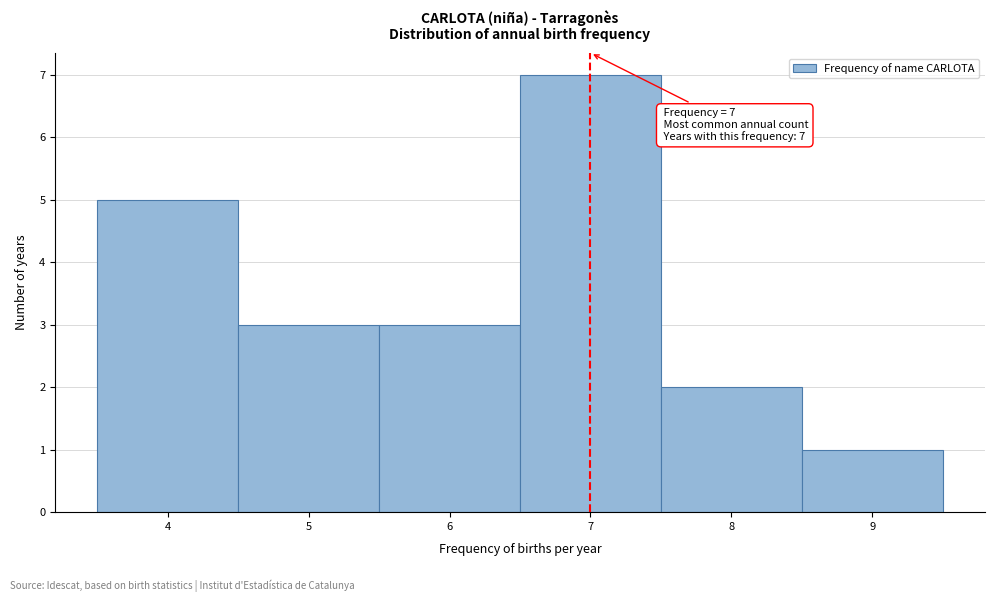

Which range on the x-axis has the tallest bar?

6.5 to 7.5